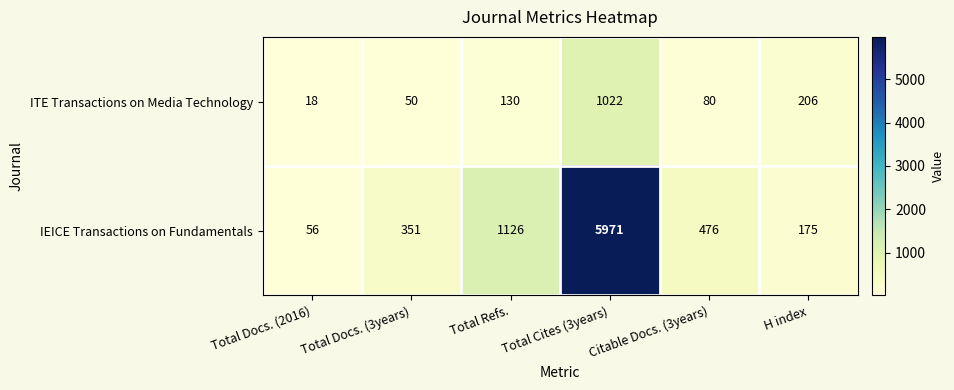

At Total Docs. (2016), list the series in order from largest to smallest.

IEICE Transactions on Fundamentals, ITE Transactions on Media Technology